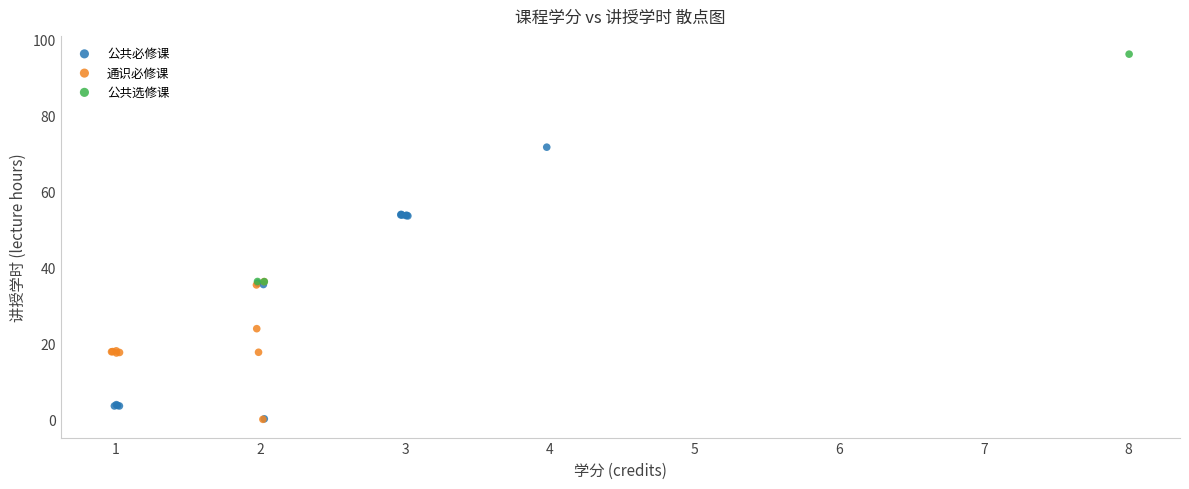

What are all the series names shown in the legend?

公共必修课, 通识必修课, 公共选修课